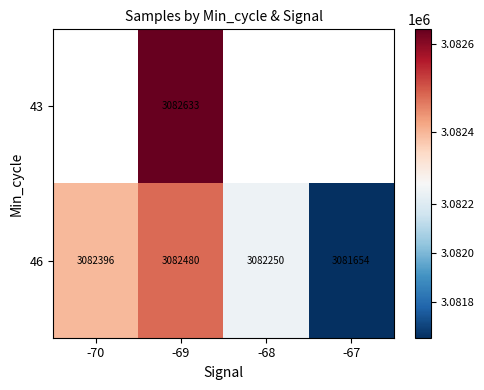

Rank the categories by 46 value from lowest to highest.

-67, -68, -70, -69